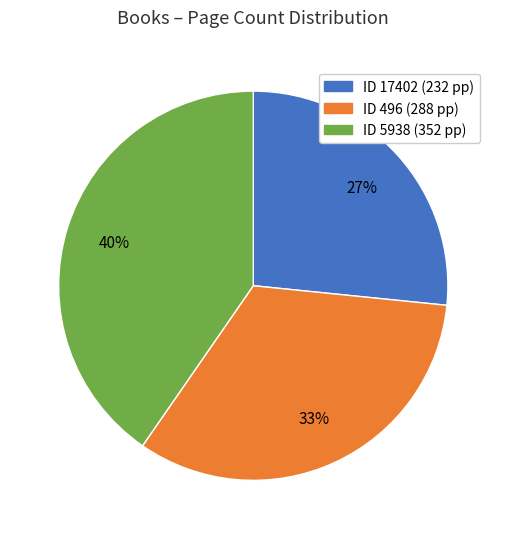

To the nearest percent, what is the average slice percentage?

33%